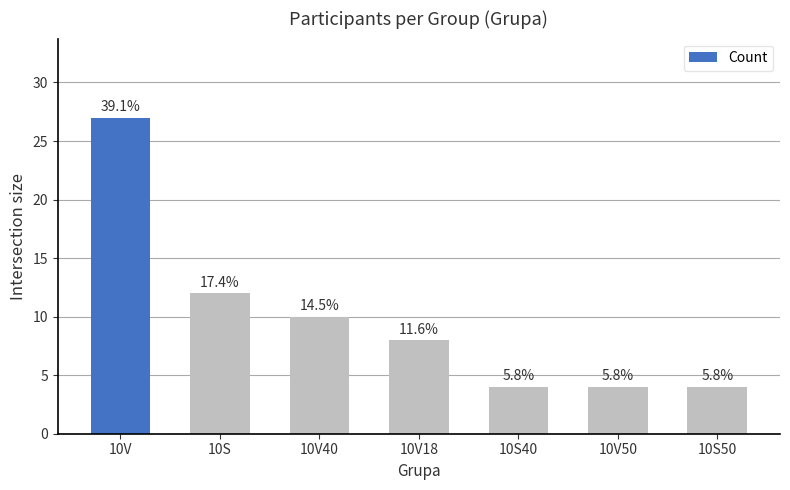

At which label is the value closest to 15?

10S